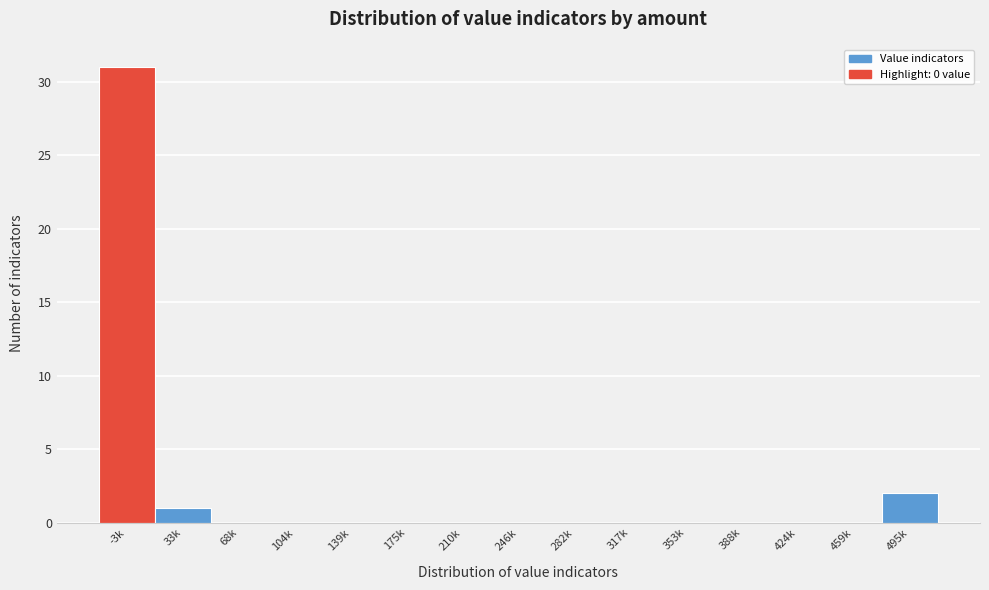

Reading left to right, what are all the values shown in this chart?

-3k=31	33k=1	68k=0	104k=0	139k=0	175k=0	210k=0	246k=0	282k=0	317k=0	353k=0	388k=0	424k=0	459k=0	495k=2